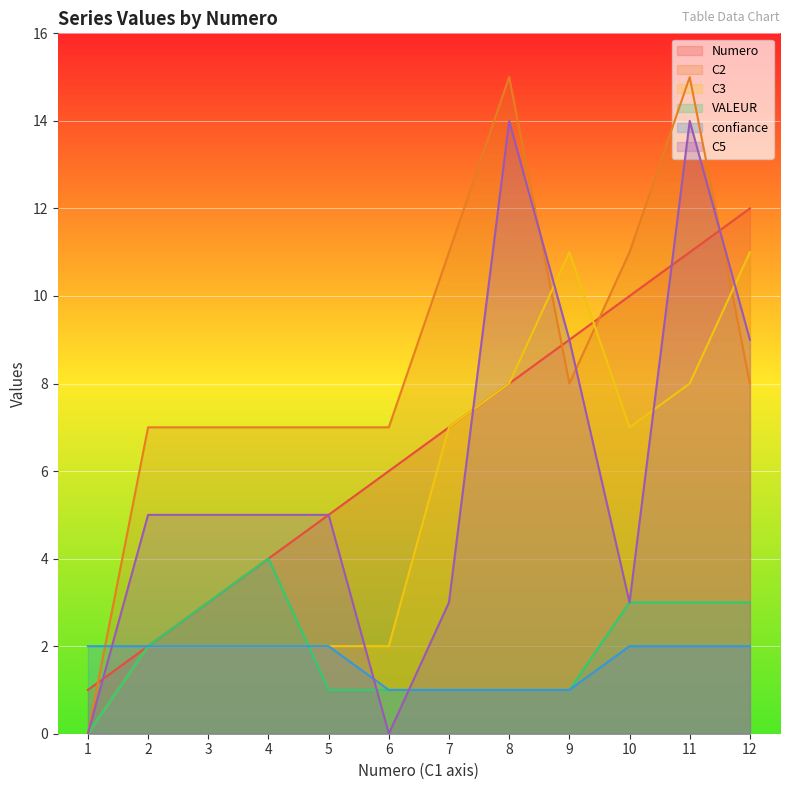

What is the average value of the C5 series?

6